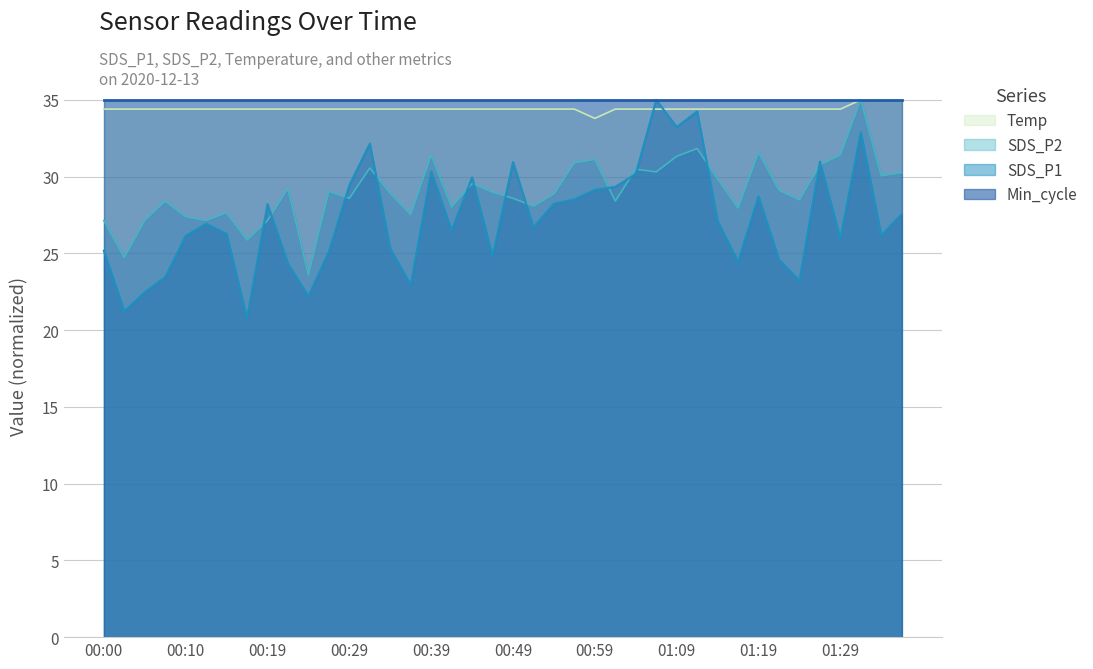

True or false: Temp and SDS_P2 intersect in this chart.

False